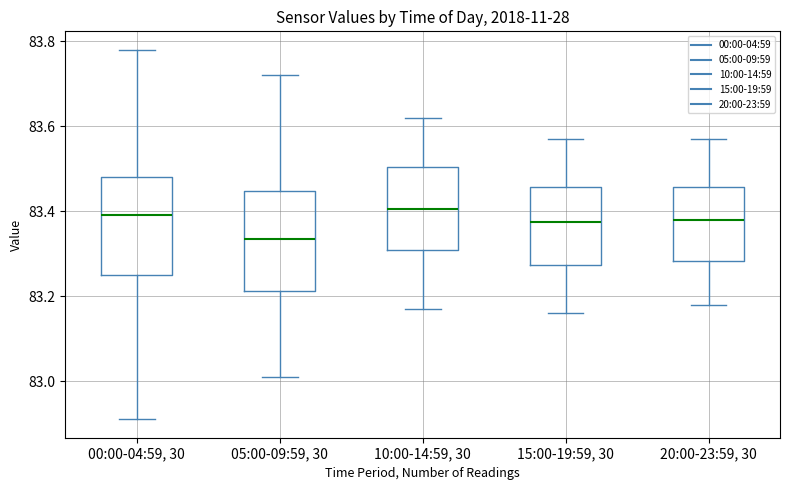

Where is the lower edge of the box for 00:00-04:59, 30 on the y-axis? The values are not printed on the chart, so give them approximately, as read against the axis.

83.26